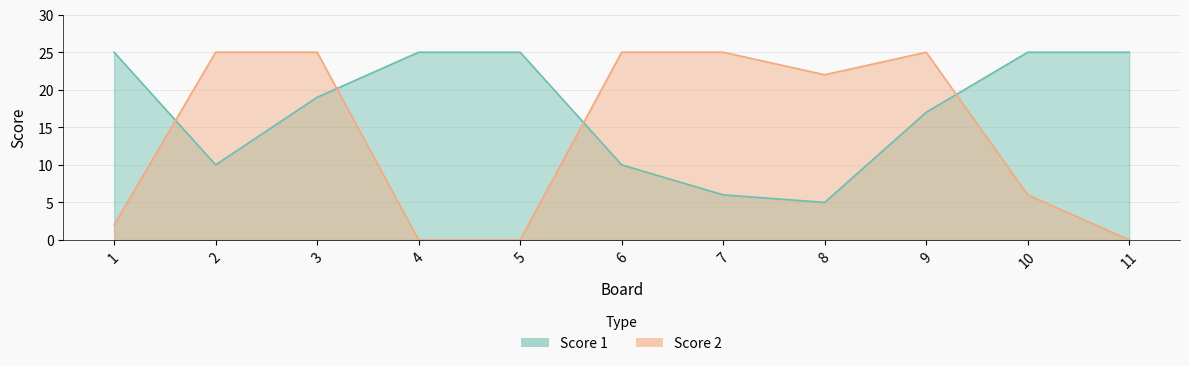

True or false: Score 1 has a value of 25 at 4.

True